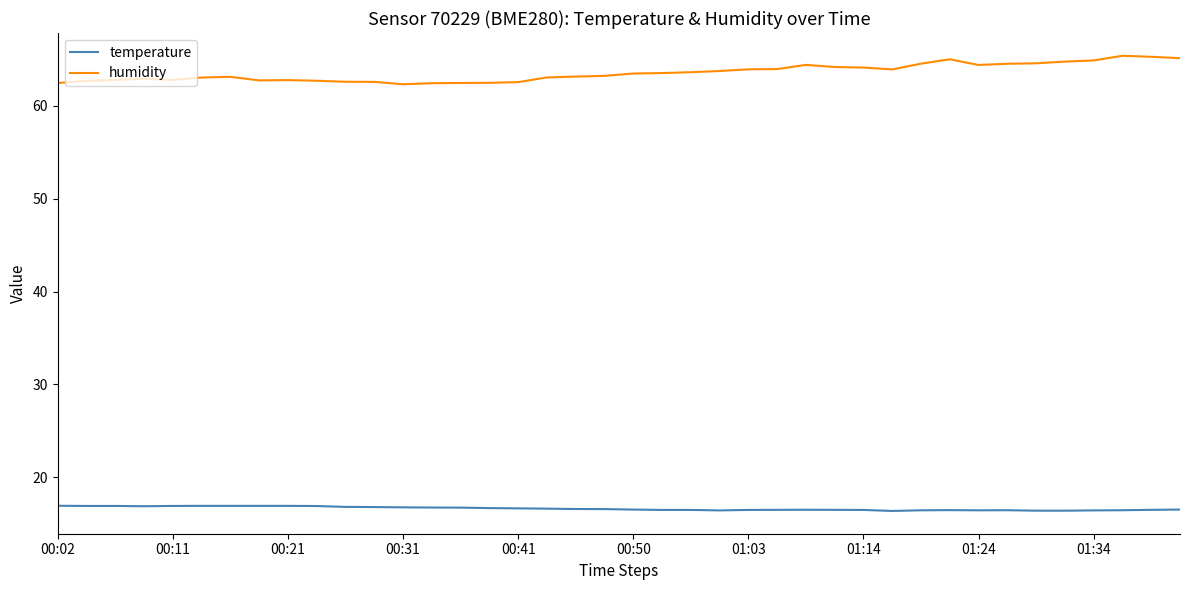

List the series in order of their peak value, lowest first.

temperature, humidity